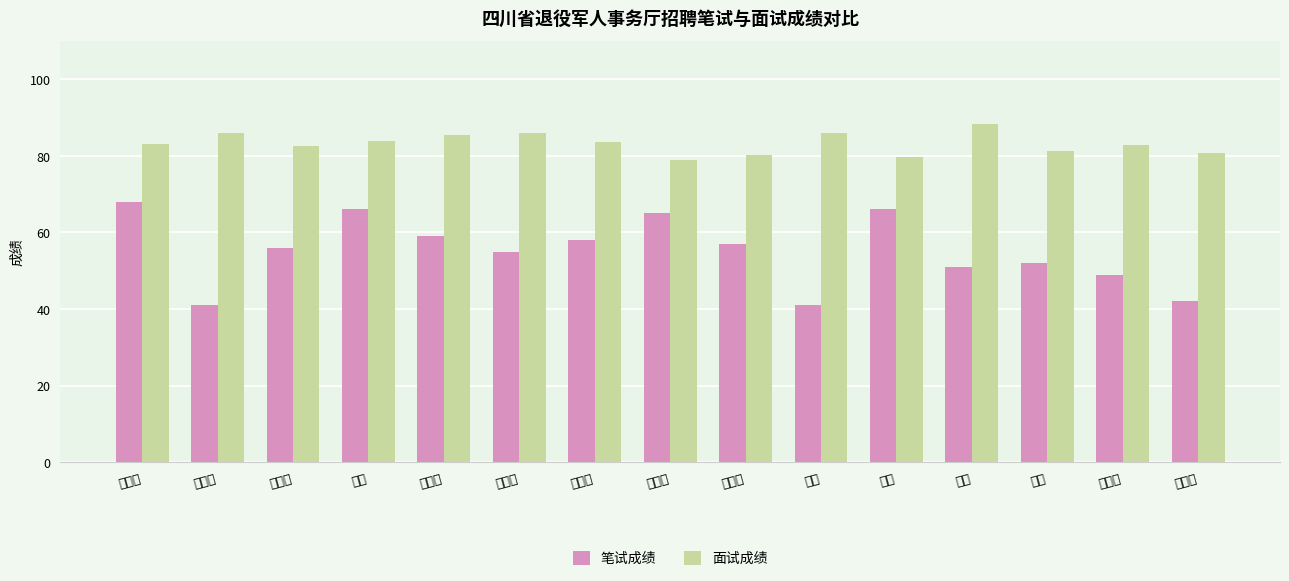

How many categories are shown in the chart?

15